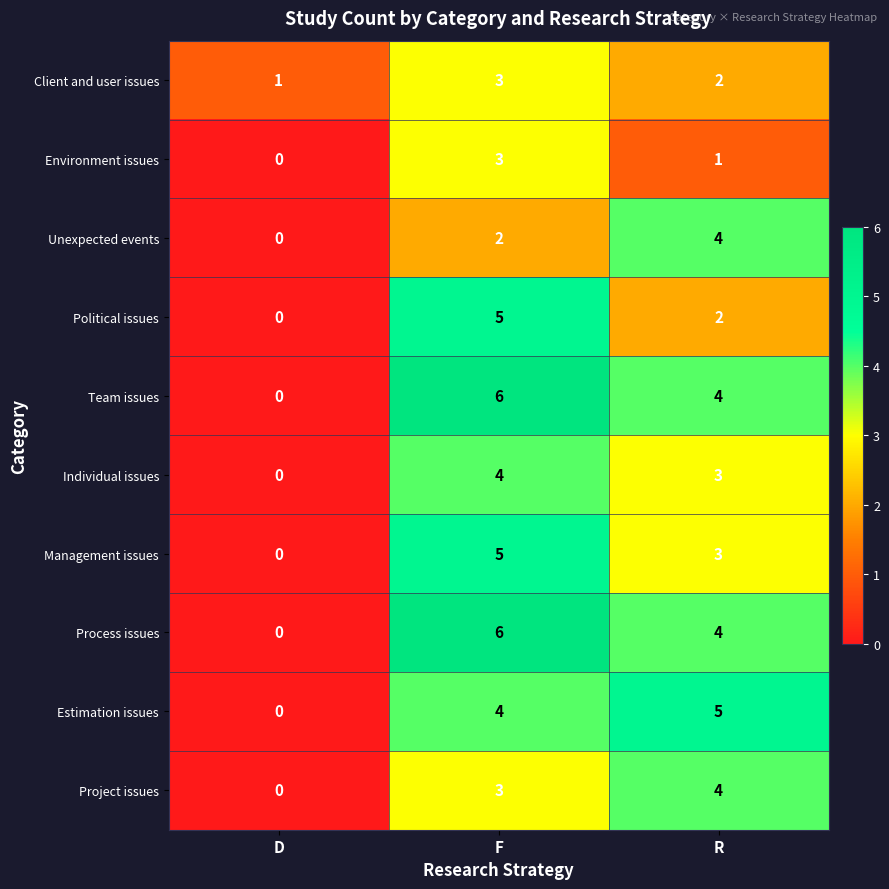

Reading left to right, extract all data points from this chart.

Client and user issues: D=1	F=3	R=2
Environment issues: D=0	F=3	R=1
Unexpected events: D=0	F=2	R=4
Political issues: D=0	F=5	R=2
Team issues: D=0	F=6	R=4
Individual issues: D=0	F=4	R=3
Management issues: D=0	F=5	R=3
Process issues: D=0	F=6	R=4
Estimation issues: D=0	F=4	R=5
Project issues: D=0	F=3	R=4